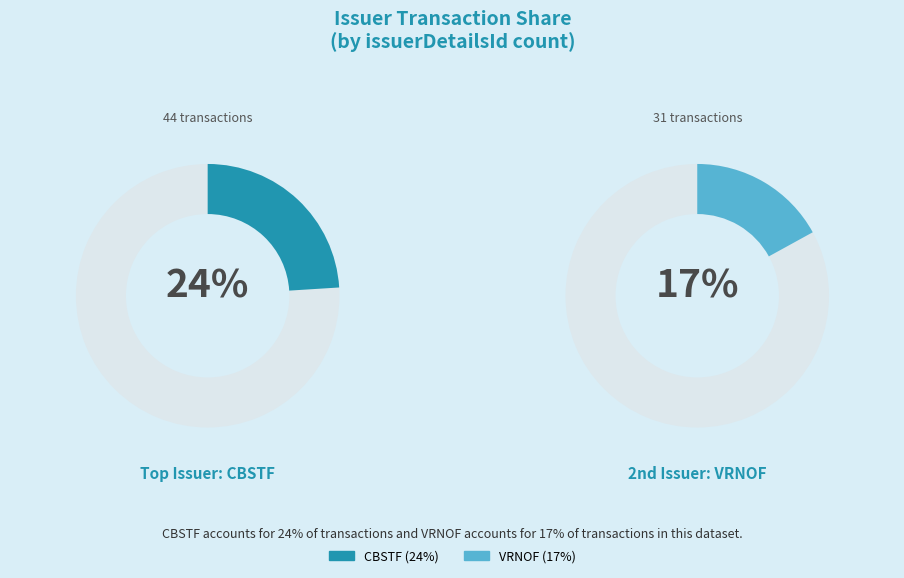

Does any single category account for the majority?

No